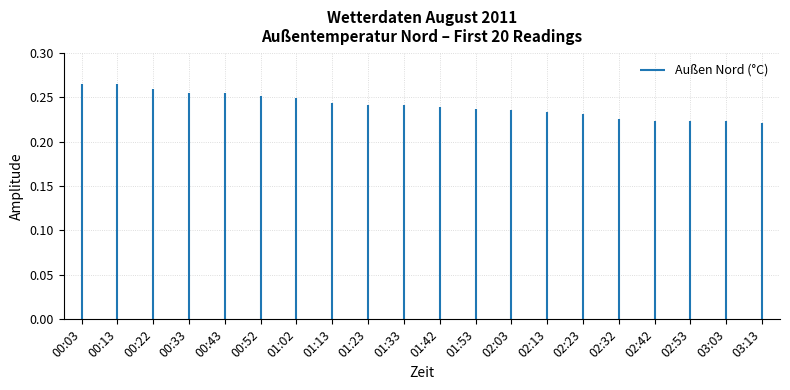

True or false: the data shows 0.1 at 00:03.

False